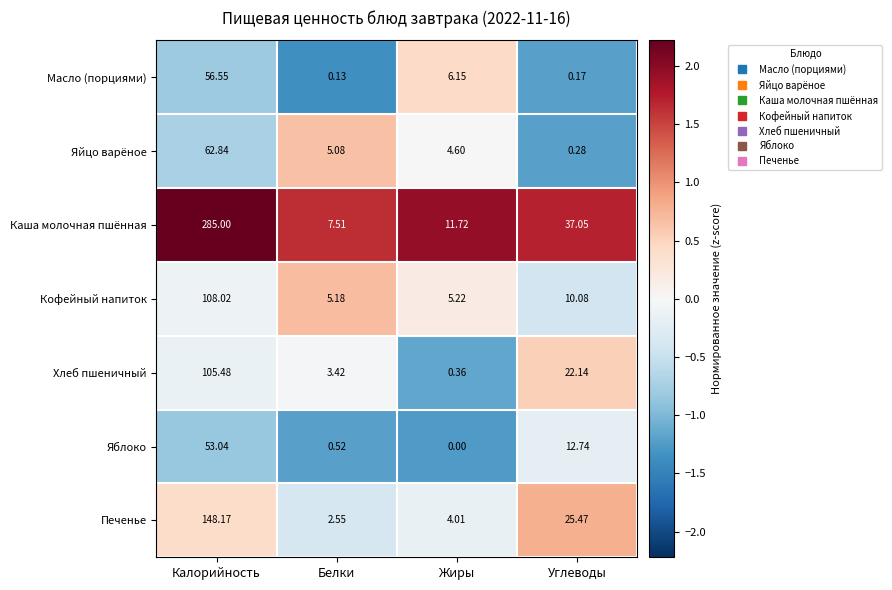

At which category does the chart reach its minimum across all series?

Жиры